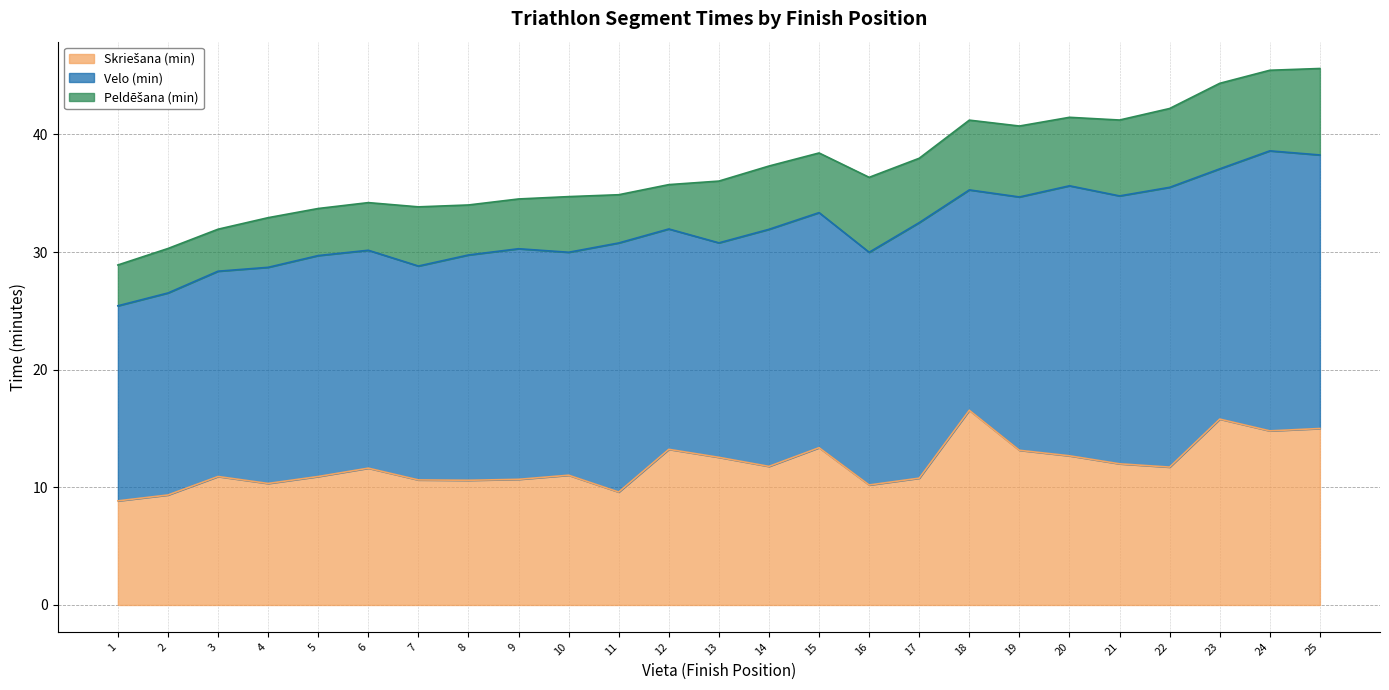

Reading right to left, what are all the values shown in this chart?

Peldēšana (min): 25=7.3	24=6.8	23=7.3	22=6.7	21=6.5	20=5.8	19=6.0	18=5.9	17=5.5	16=6.4	15=5.1	14=5.4	13=5.2	12=3.8	11=4.1	10=4.7	9=4.2	8=4.2	7=5.0	6=4.0	5=4.0	4=4.2	3=3.6	2=3.8	1=3.5
Velo (min): 25=23.2	24=23.8	23=21.3	22=23.8	21=22.8	20=22.9	19=21.5	18=18.7	17=21.7	16=19.8	15=20.0	14=20.1	13=18.2	12=18.7	11=21.2	10=18.9	9=19.6	8=19.1	7=18.2	6=18.5	5=18.8	4=18.4	3=17.4	2=17.2	1=16.6
Skriešana (min): 25=15.0	24=14.8	23=15.8	22=11.7	21=12.0	20=12.7	19=13.2	18=16.6	17=10.8	16=10.2	15=13.4	14=11.8	13=12.6	12=13.2	11=9.6	10=11.0	9=10.7	8=10.6	7=10.6	6=11.6	5=10.9	4=10.3	3=10.9	2=9.3	1=8.8